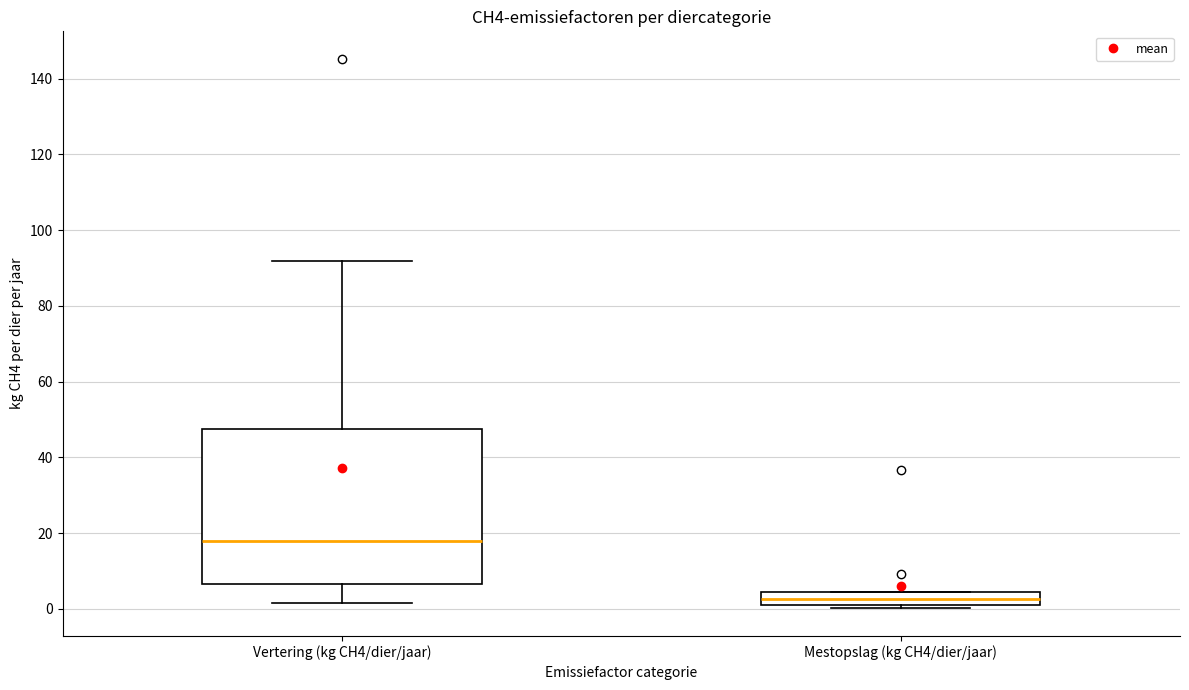

Reading left to right, read every box against the y-axis: the position of its median line, the range the box covers, and the ends of its whiskers. The values are not printed on the chart, so give them approximately, as read against the axis.

Vertering (kg CH4/dier/jaar): median 18, box 6 to 48, whiskers 2 to 92
Mestopslag (kg CH4/dier/jaar): median 2 (inside the box), box 2 to 4, whiskers 0 to 4